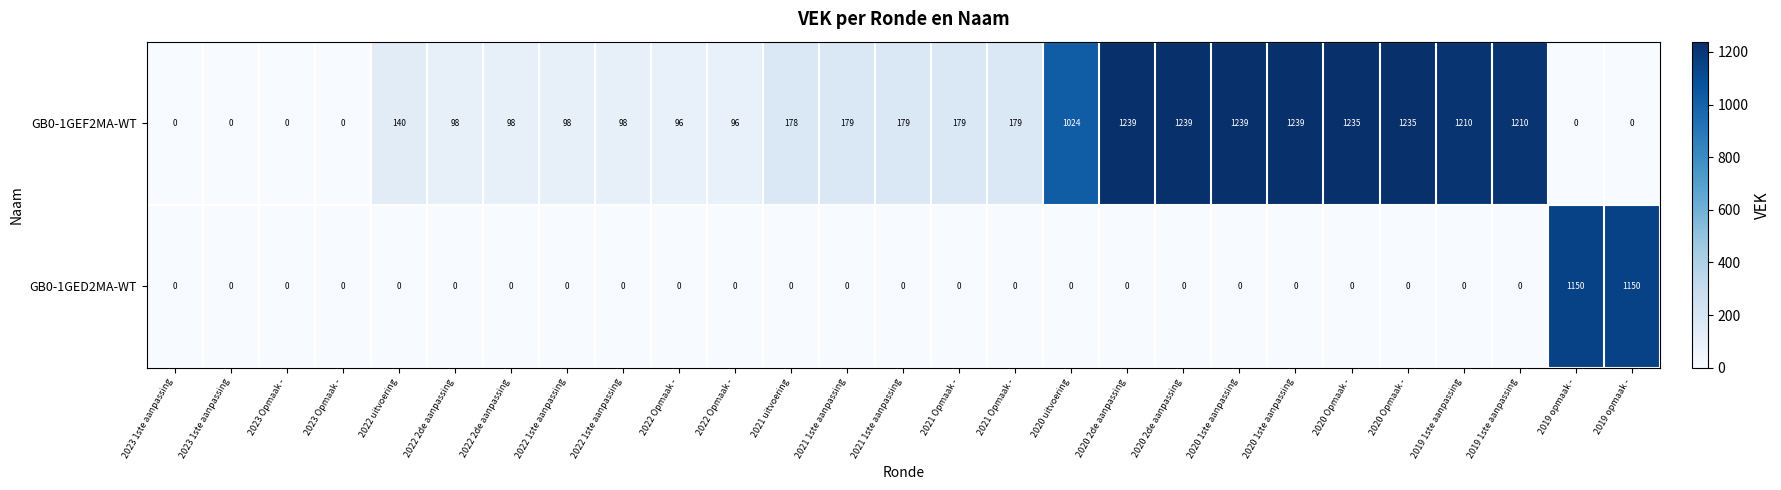

How many values in the GB0-1GED2MA-WT series exceed 0?

2